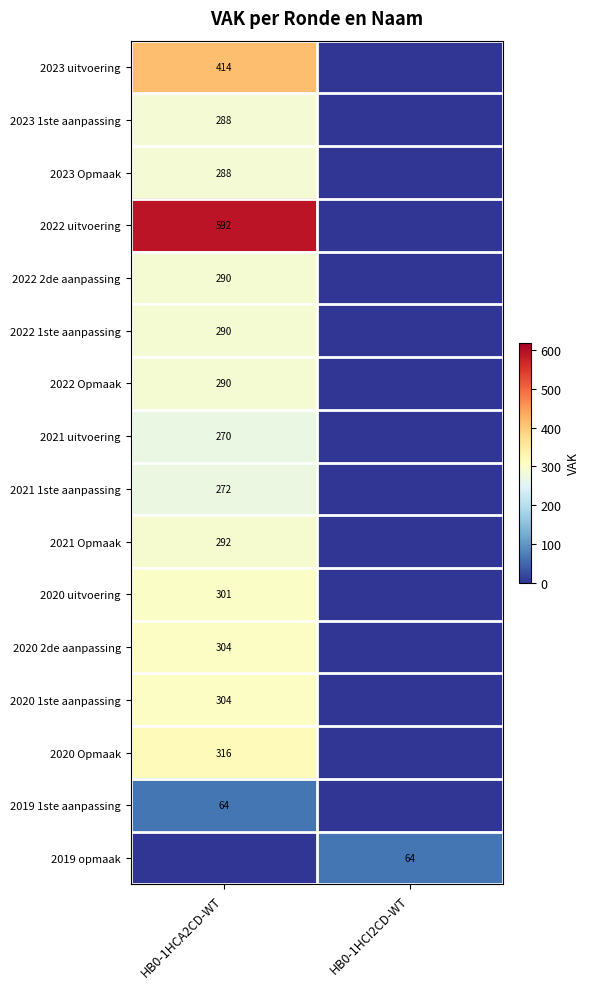

The value of 2020 2de aanpassing at HB0-1HCA2CD-WT is 304. True or false?

True